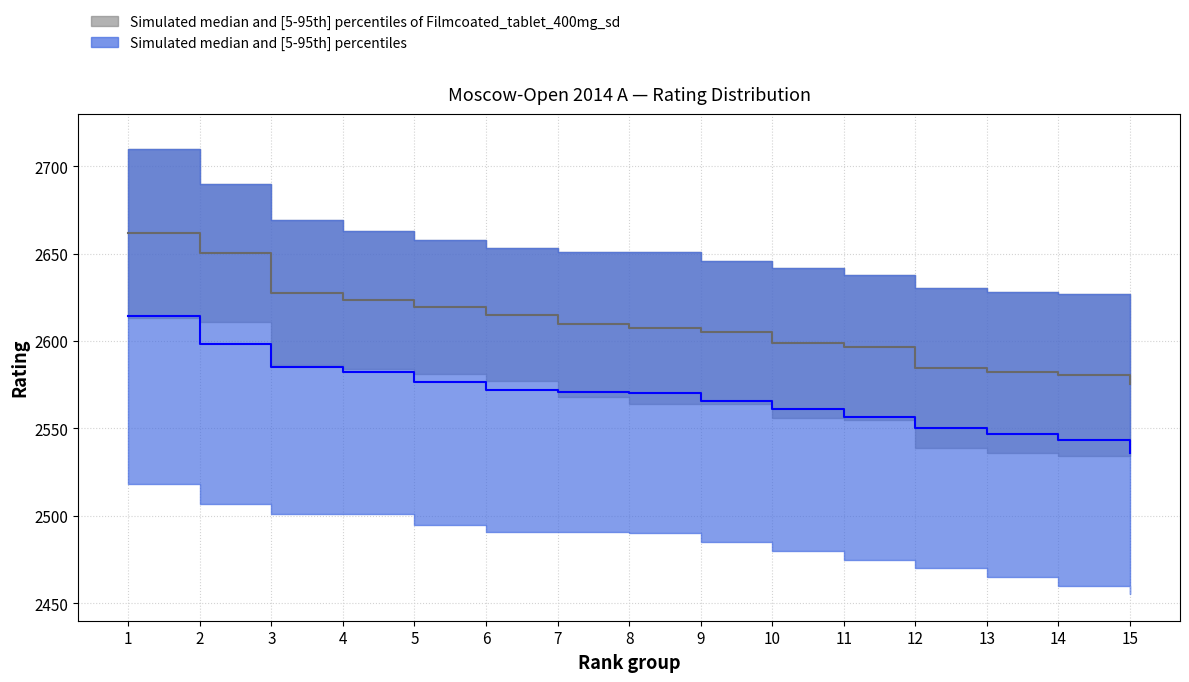

What is the value of the Rating lower (grey) point at the 4th from the left?

2582.0